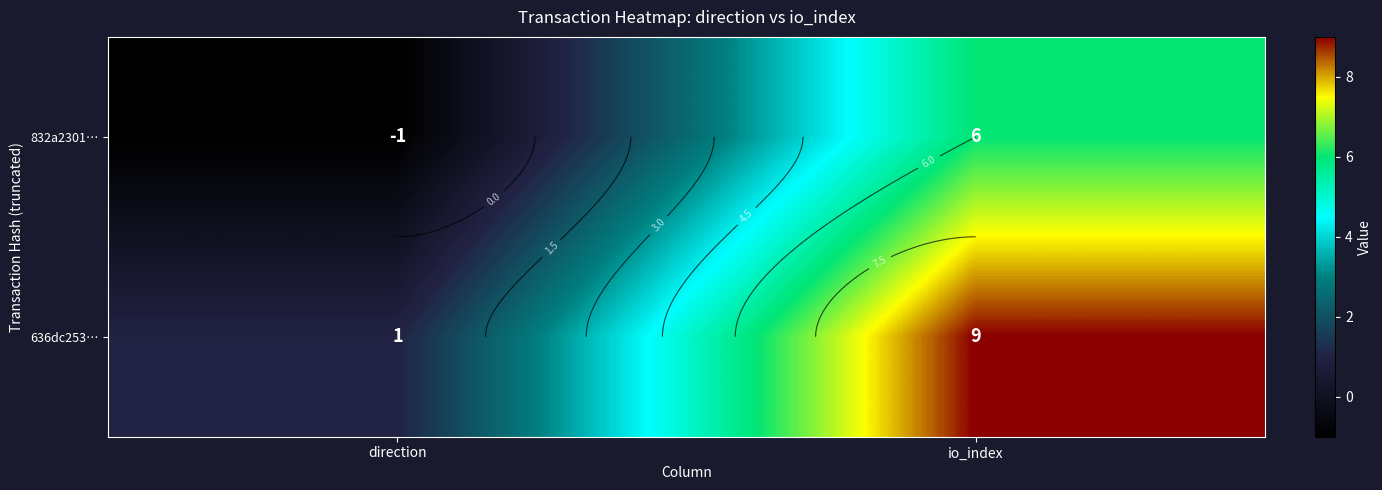

List the series in order of their overall mean, lowest first.

832a2301…, 636dc253…